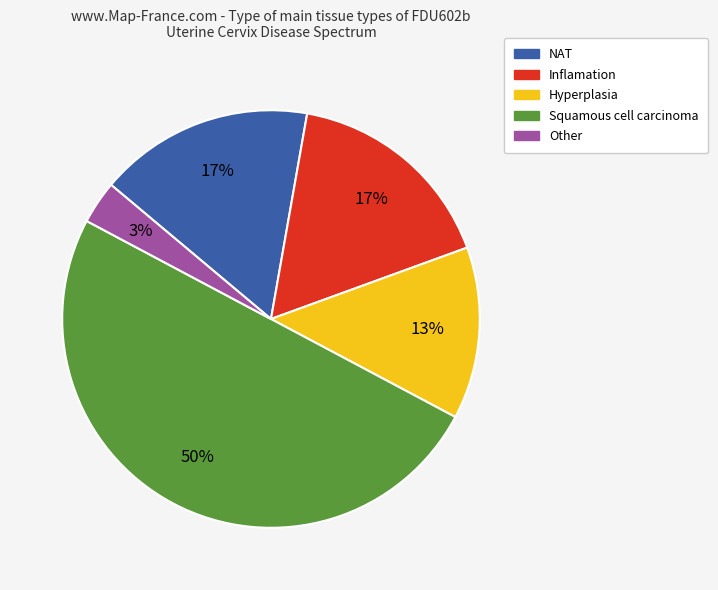

The NAT slice represents 23% of the pie. True or false?

False